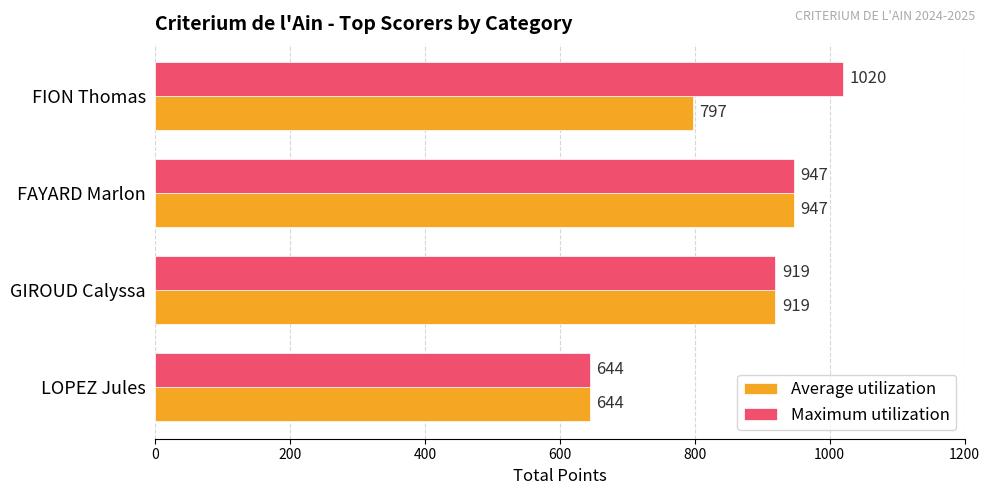

True or false: Maximum utilization has a value of 1569 at FION Thomas.

False